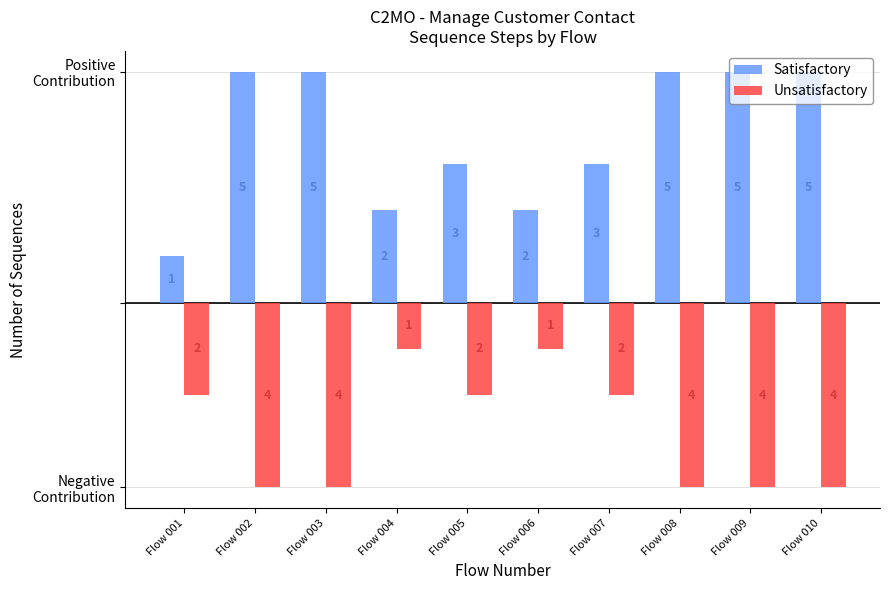

Which series has the largest total across all categories?

Satisfactory